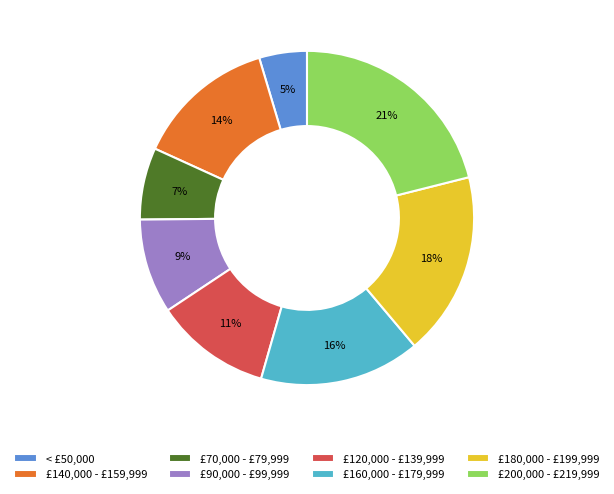

To the nearest percent, what is the difference between the largest and smallest slice percentages?

16%